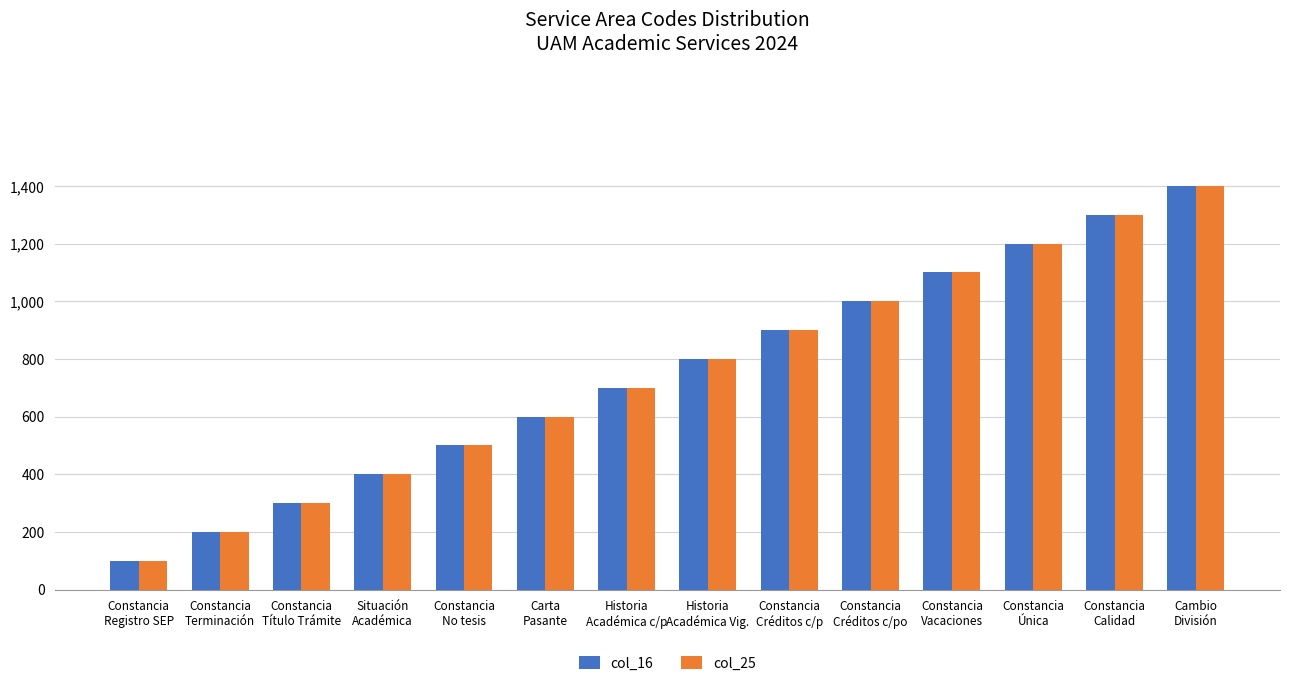

What is the sum of all col_25 values?

10500